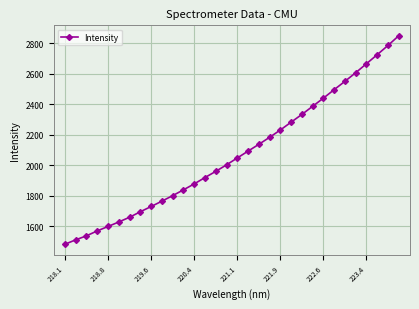

Count the number of categories in the chart.

32